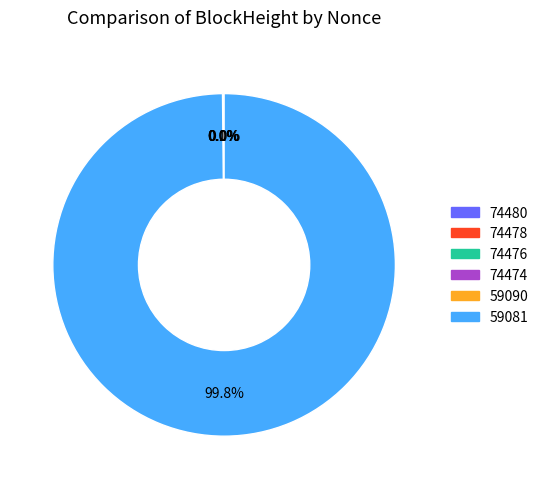

What is the largest slice in the pie chart?

59081